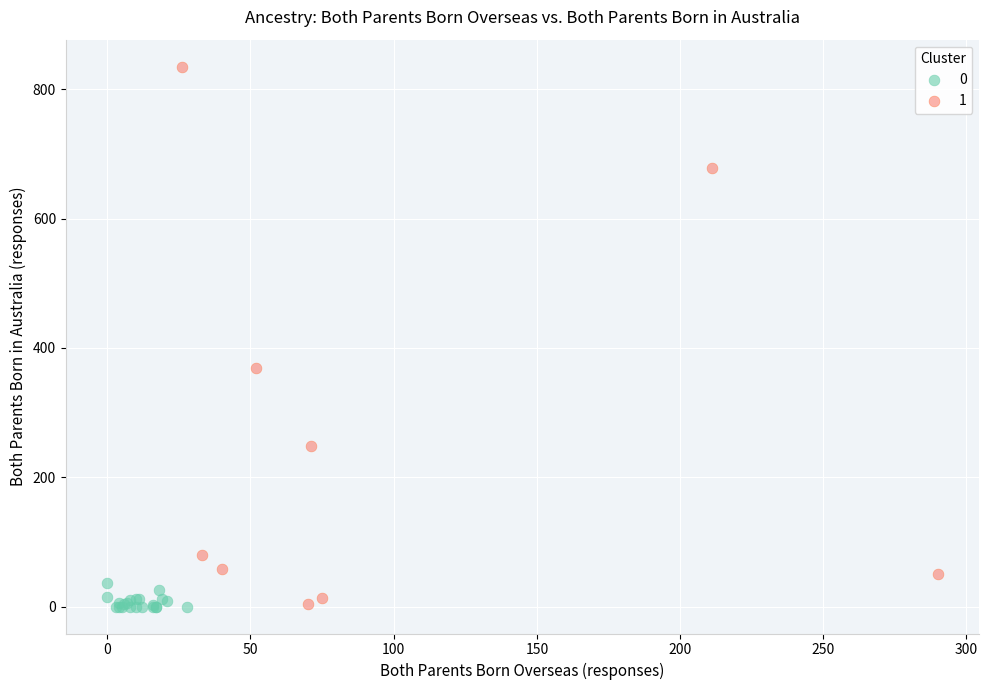

What are all the series names shown in the legend?

0, 1